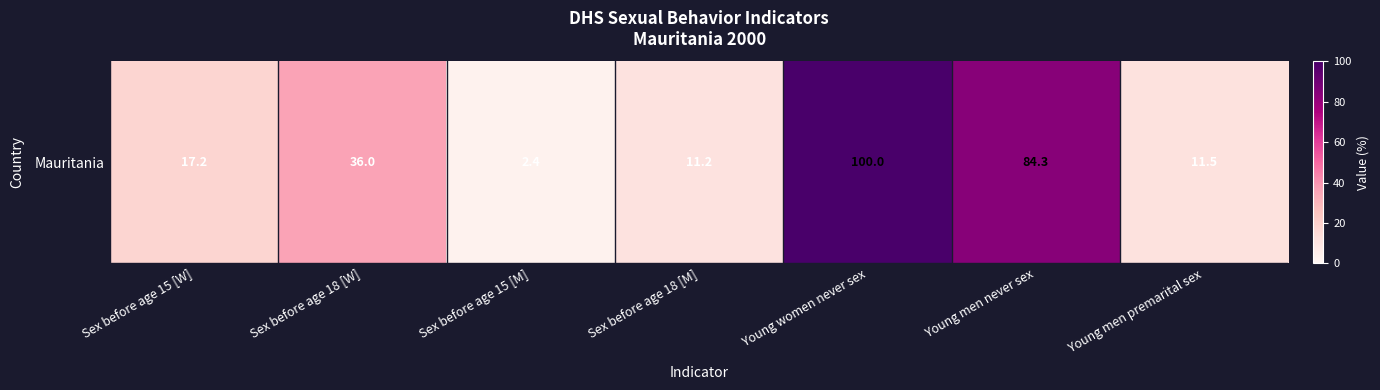

Reading right to left, transcribe all the data shown in this chart.

Young men premarital sex=11.5	Young men never sex=84.3	Young women never sex=100.0	Sex before age 18 [M]=11.2	Sex before age 15 [M]=2.4	Sex before age 18 [W]=36.0	Sex before age 15 [W]=17.2